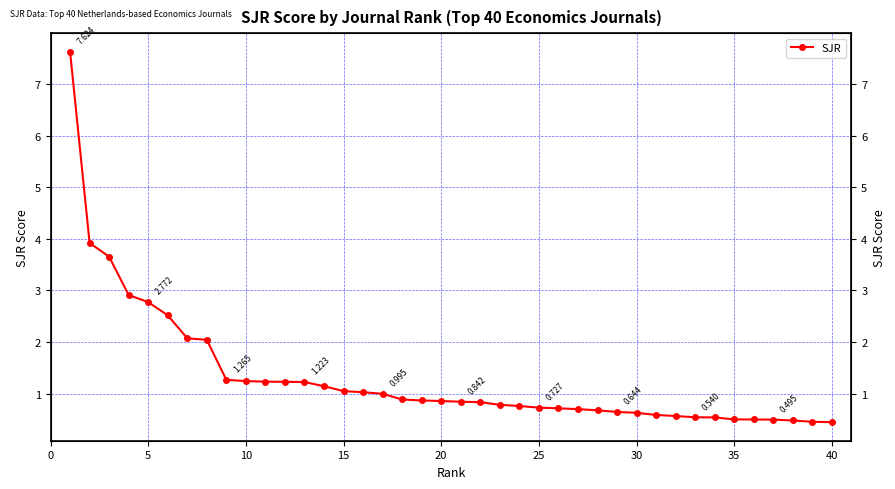

Does the chart display data point markers on the line(s)?

Yes